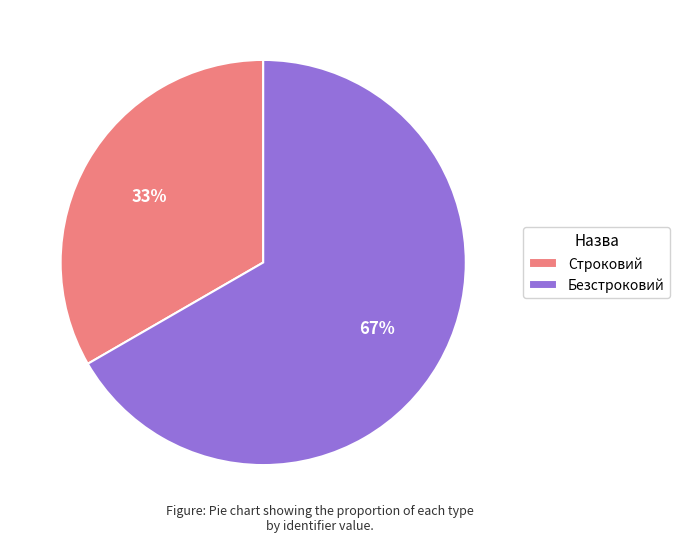

Between Безстроковий and Строковий, which is larger?

Безстроковий